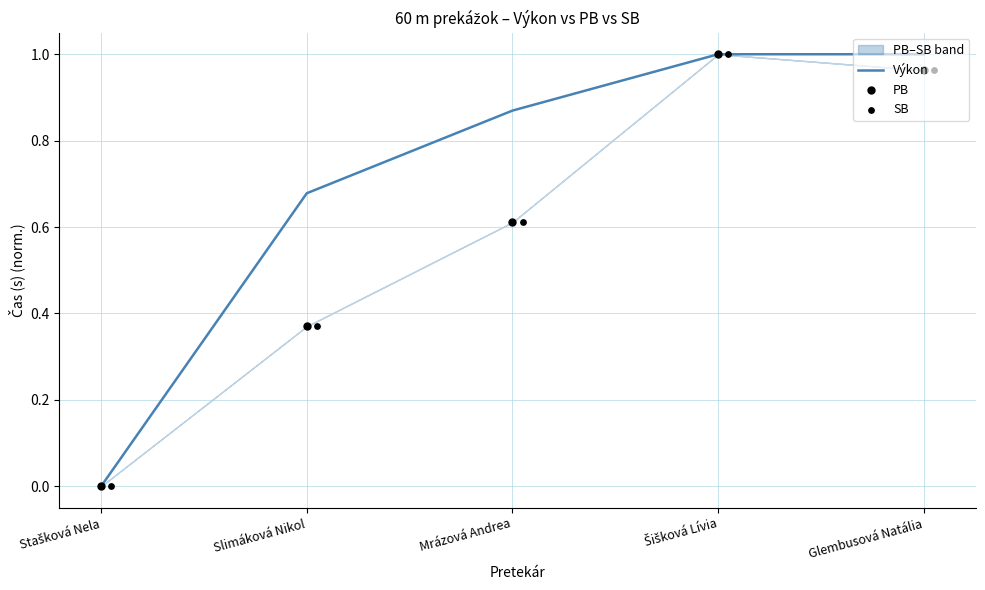

At how many categories does at least one series exceed 0?

4